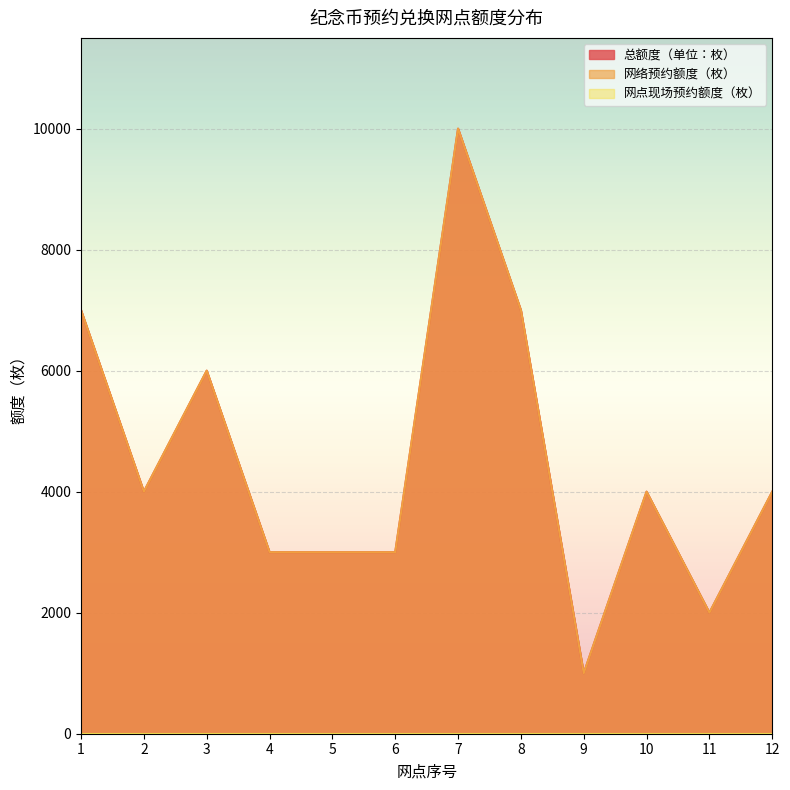

Rank the series by their maximum value, from lowest to highest.

总额度（单位：枚）, 网络预约额度（枚）